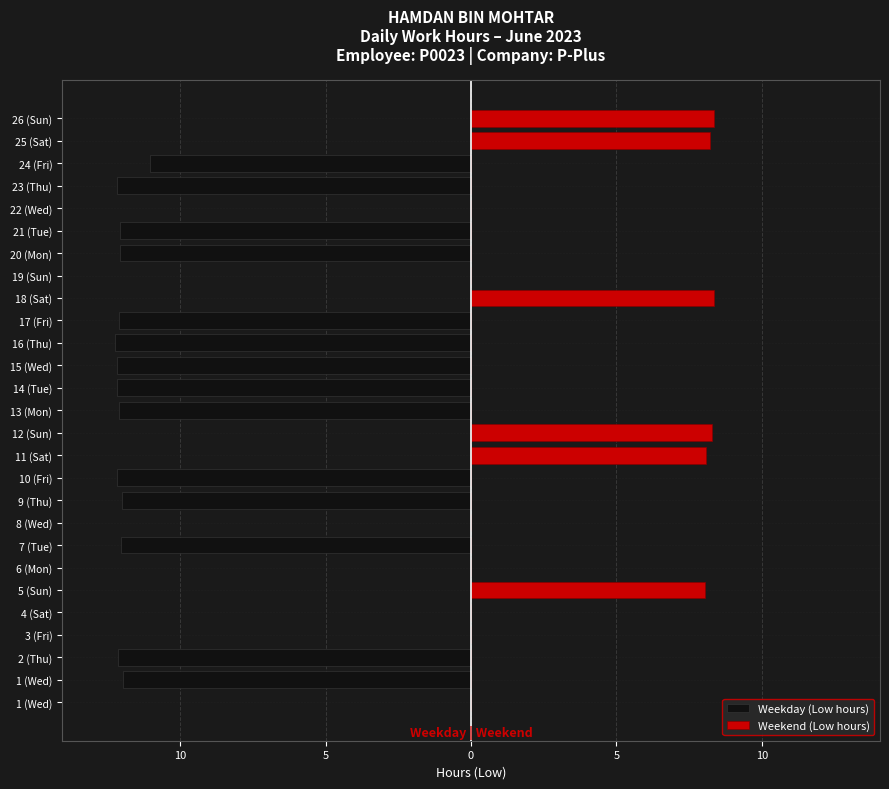

True or false: Weekday (Low hours) has a value of 0.0 at 3 (Fri).

True